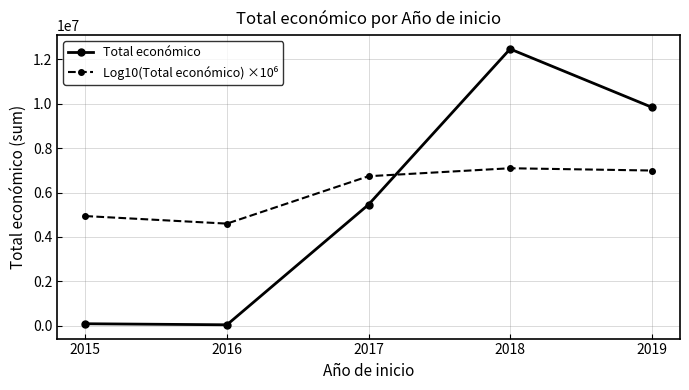

Which series has the largest range (max minus min)?

Total económico